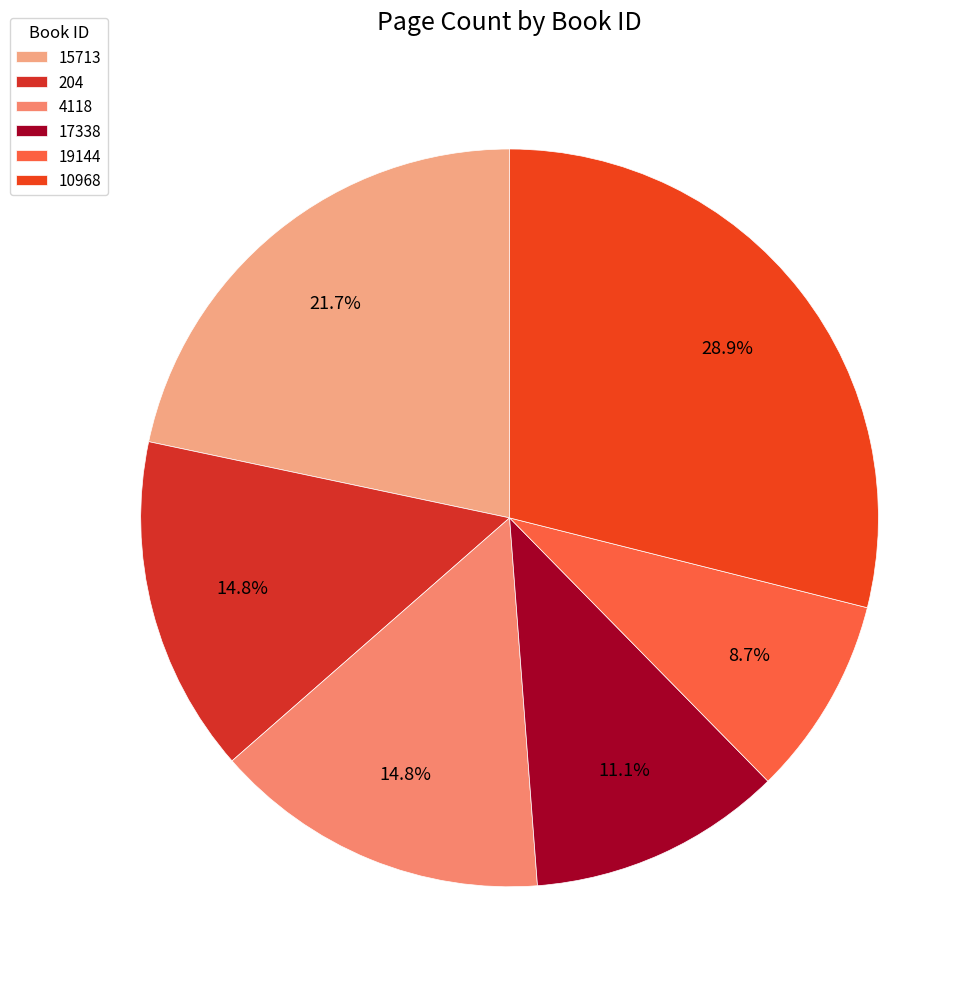

To the nearest percent, what portion does 10968 represent?

29%